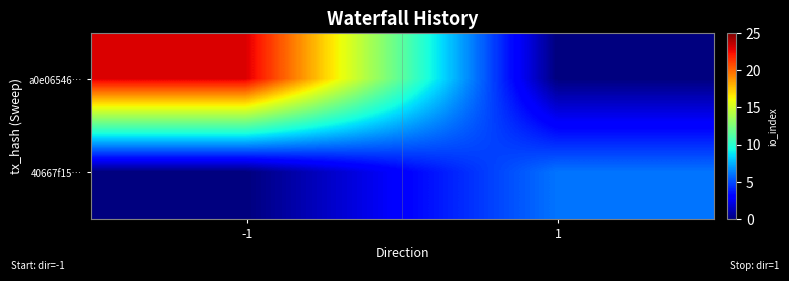

Which label corresponds to the largest value in the chart?

-1